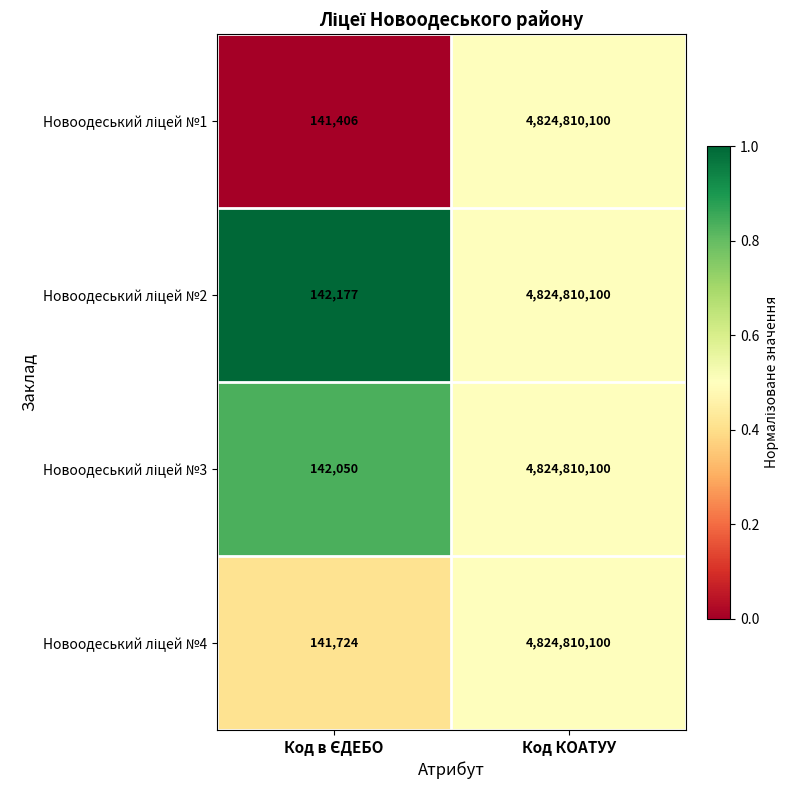

What is the smallest value displayed?

141406